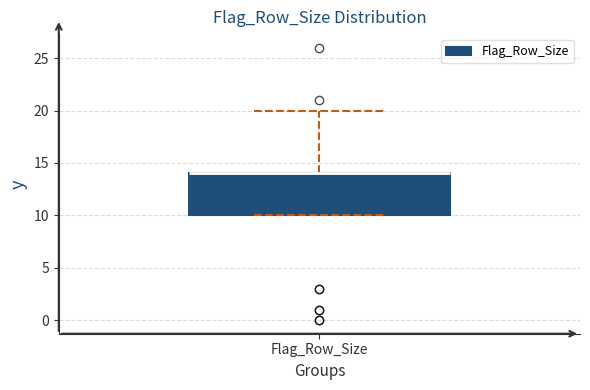

Read this box plot against the y-axis: the position of the median line, the range covered by the box, and the ends of both whiskers. The values are not printed on the chart, so give them approximately, as read against the axis.

median 14 (drawn on the box's upper edge), box 10 to 14, whiskers 10 to 20